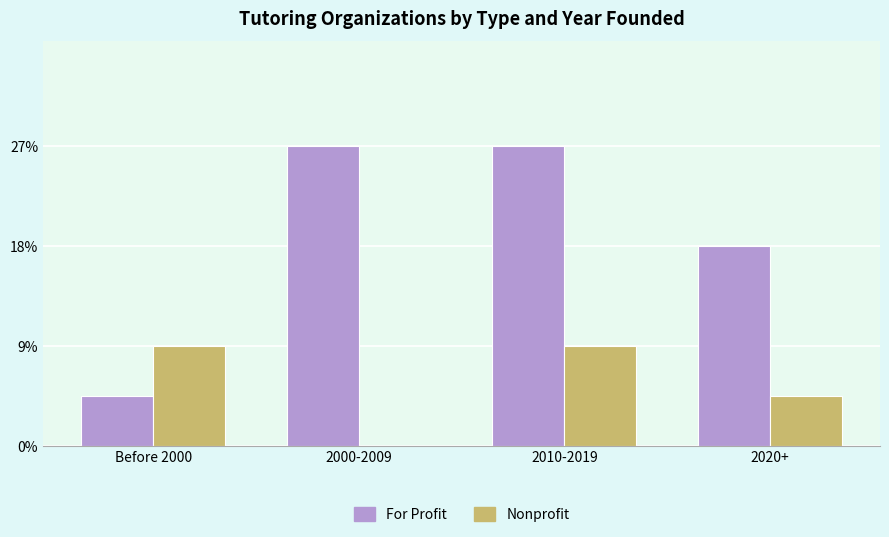

At 2010-2019, list the series in order from smallest to largest.

Nonprofit, For Profit